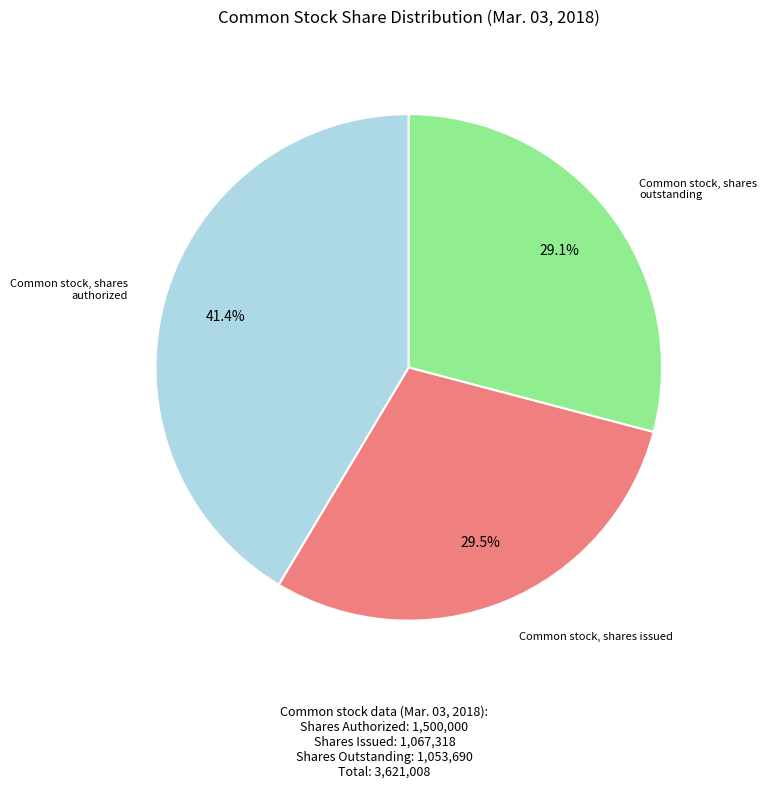

Is there any slice that represents more than half of the pie?

No